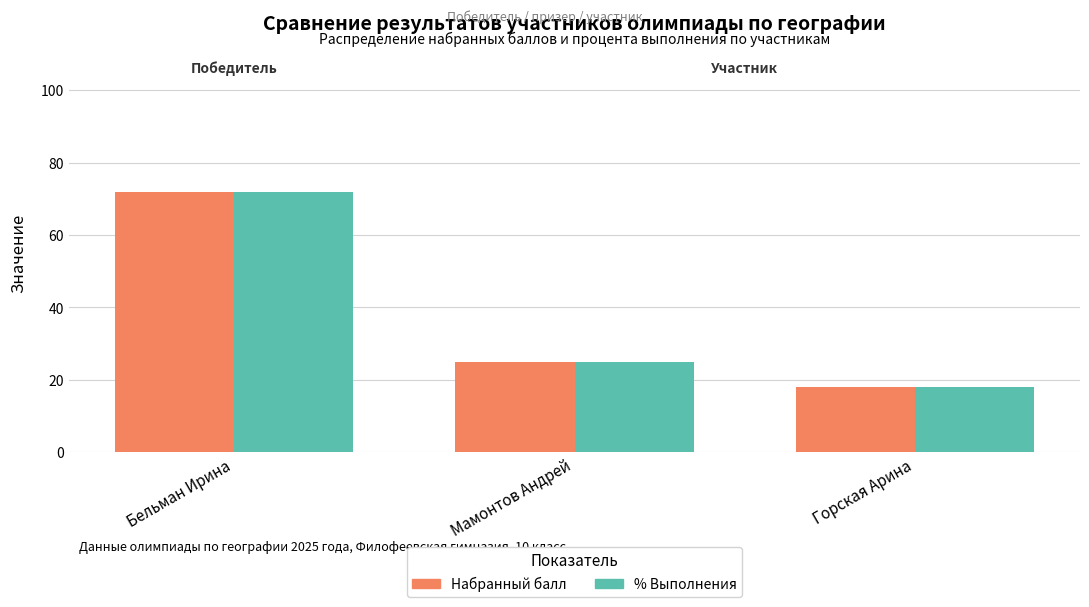

Is it true that Набранный балл equals 36 at Мамонтов Андрей?

False